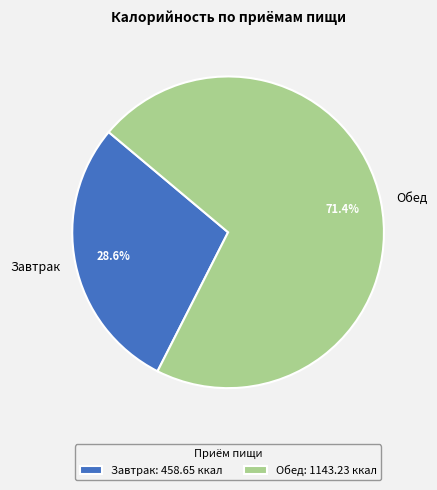

Which slice is the largest?

Обед